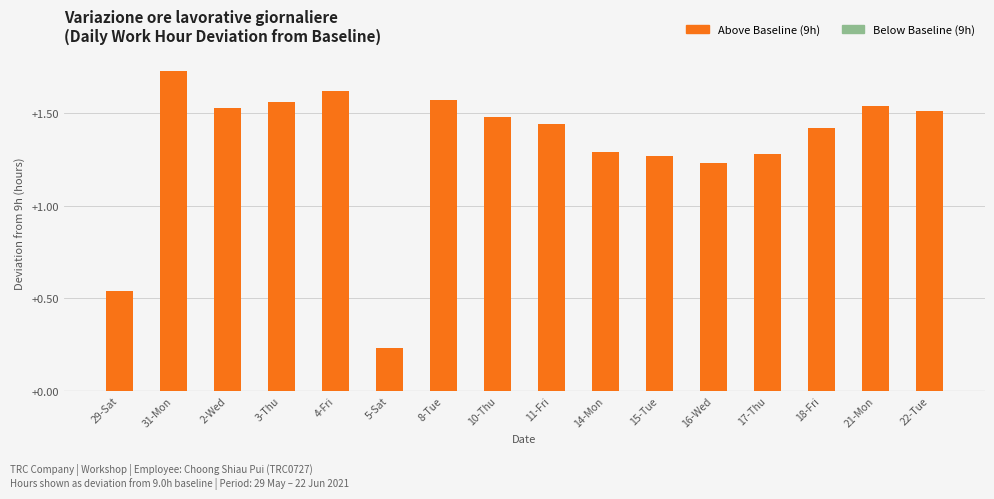

Which category has the lowest value across all series?

5-Sat